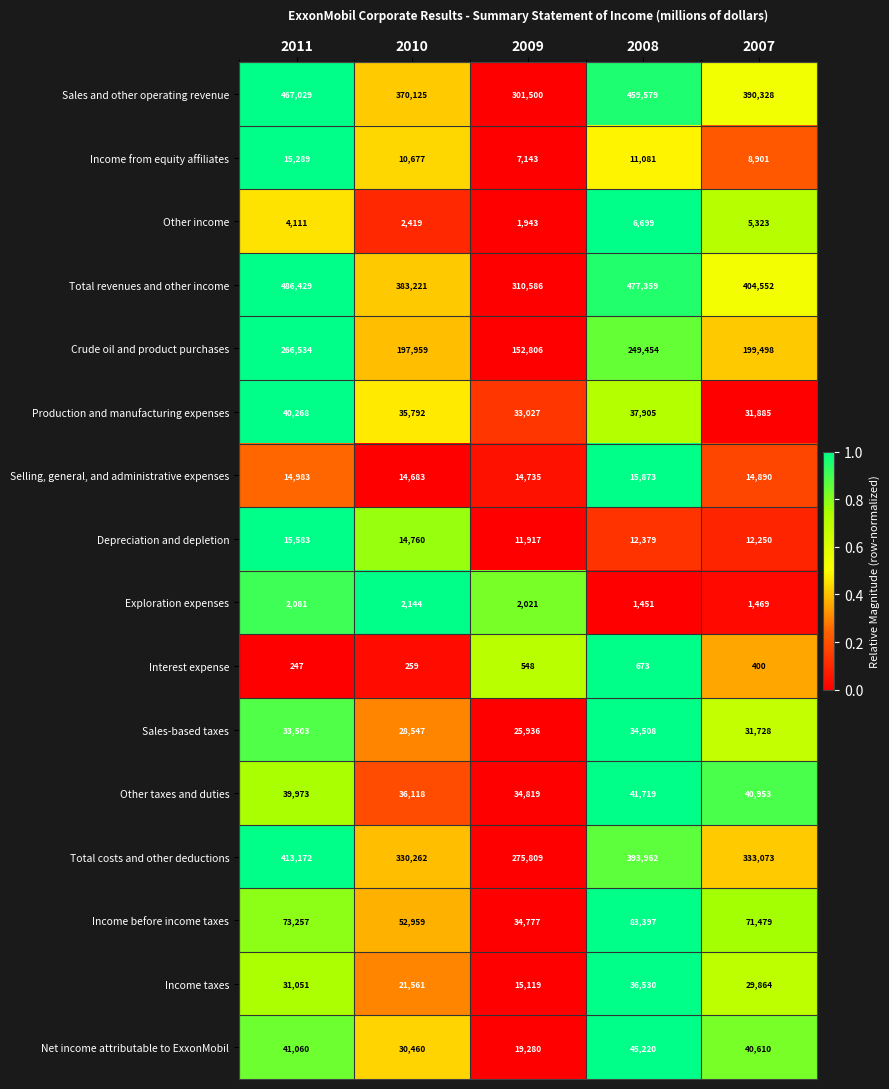

The Other taxes and duties series shows 49082 at 2010. True or false?

False